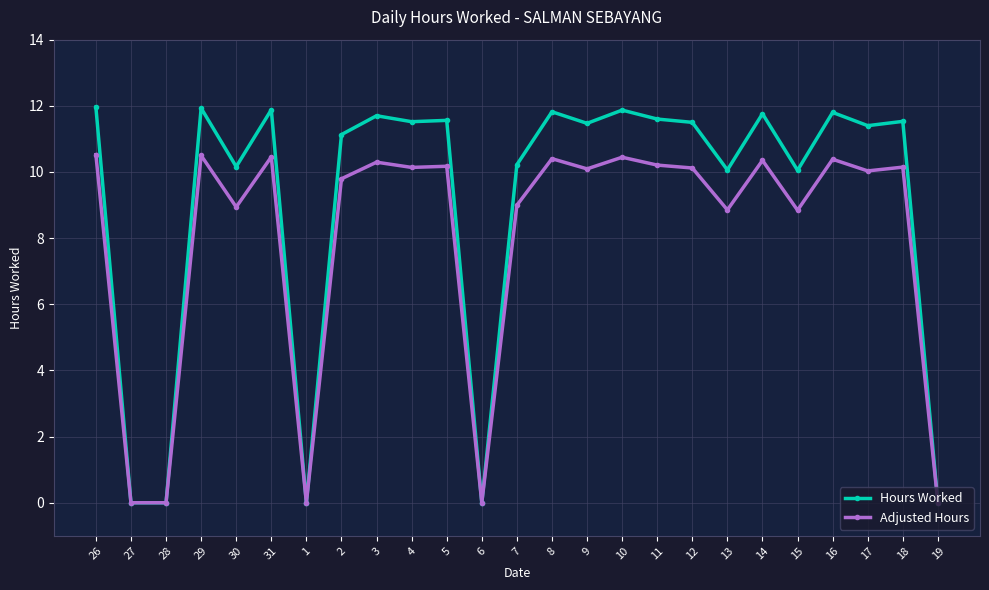

Is the value of Hours Worked at 17 greater than the value of Adjusted Hours at 4?

Yes